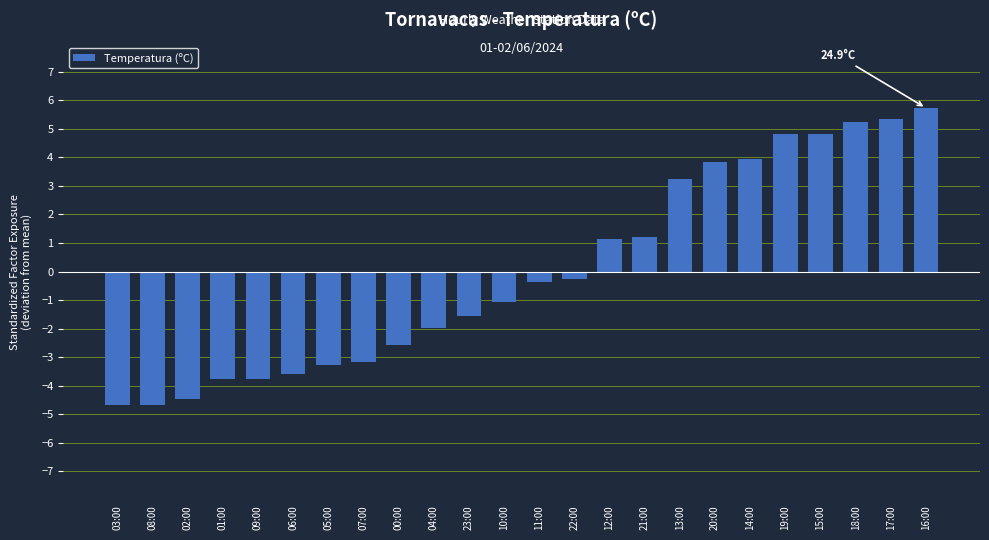

Approximately how many times larger is the value at 13:00 compared to 18:00?

0.6